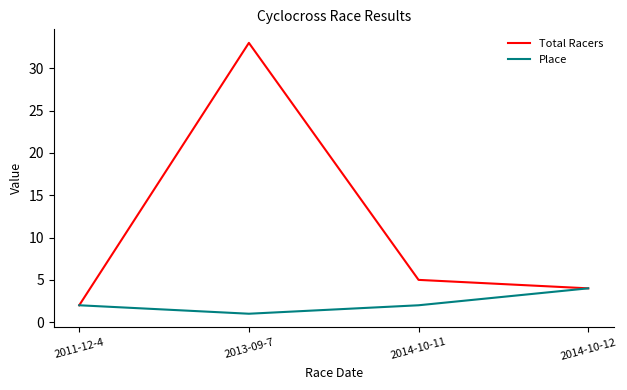

Is it true that Total Racers equals 4 at 2014-10-12?

True